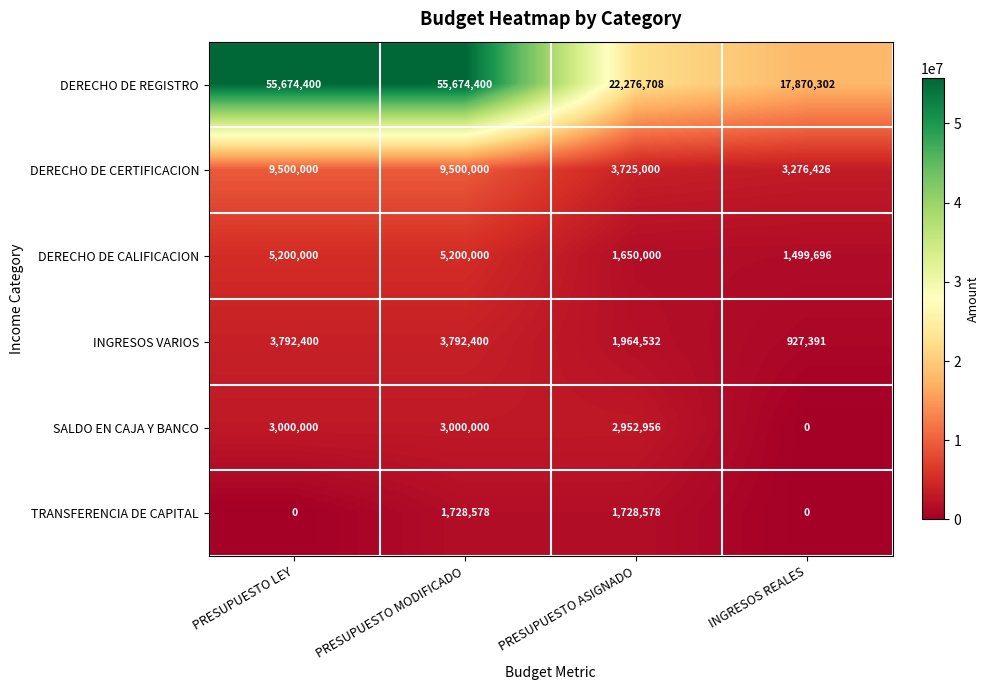

Which series has the largest total across all categories?

DERECHO DE REGISTRO